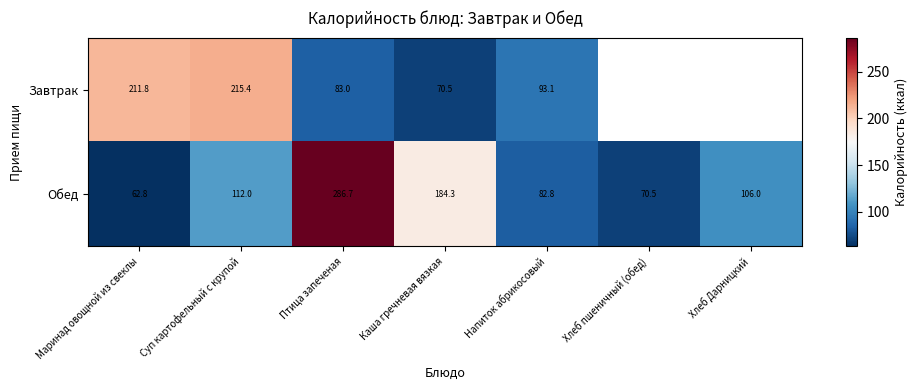

Is it true that Завтрак equals 211.8 at Маринад овощной из свеклы?

True